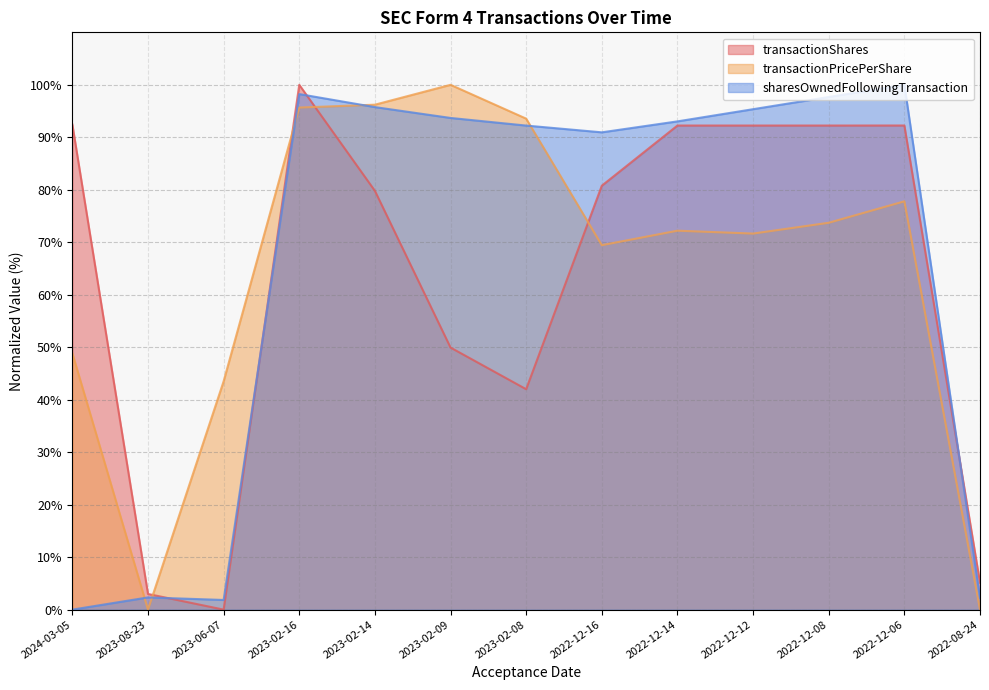

Is the value of transactionShares at 2022-08-24 greater than the value of transactionPricePerShare at 2024-03-05?

No